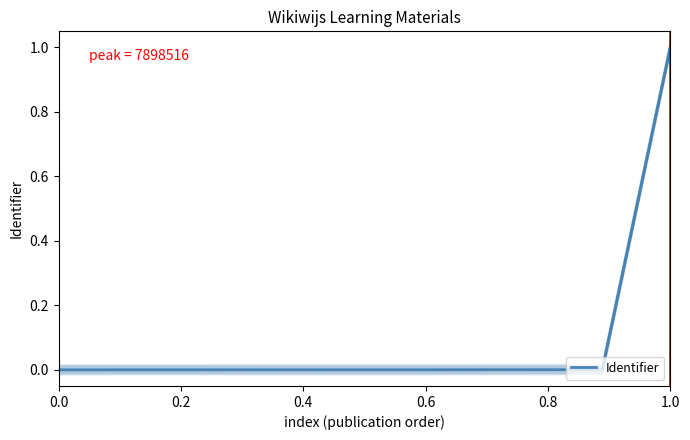

Which has a higher value, 0.0 or 1.0?

1.0